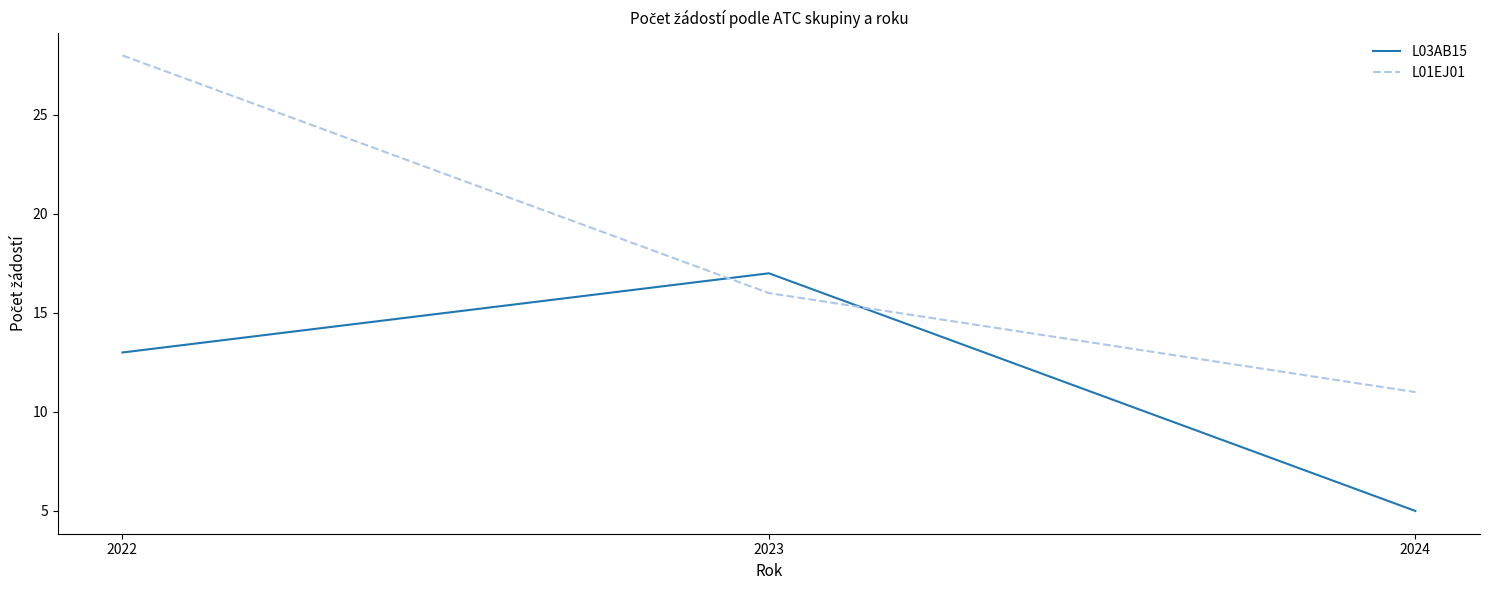

Count the number of categories in the chart.

3